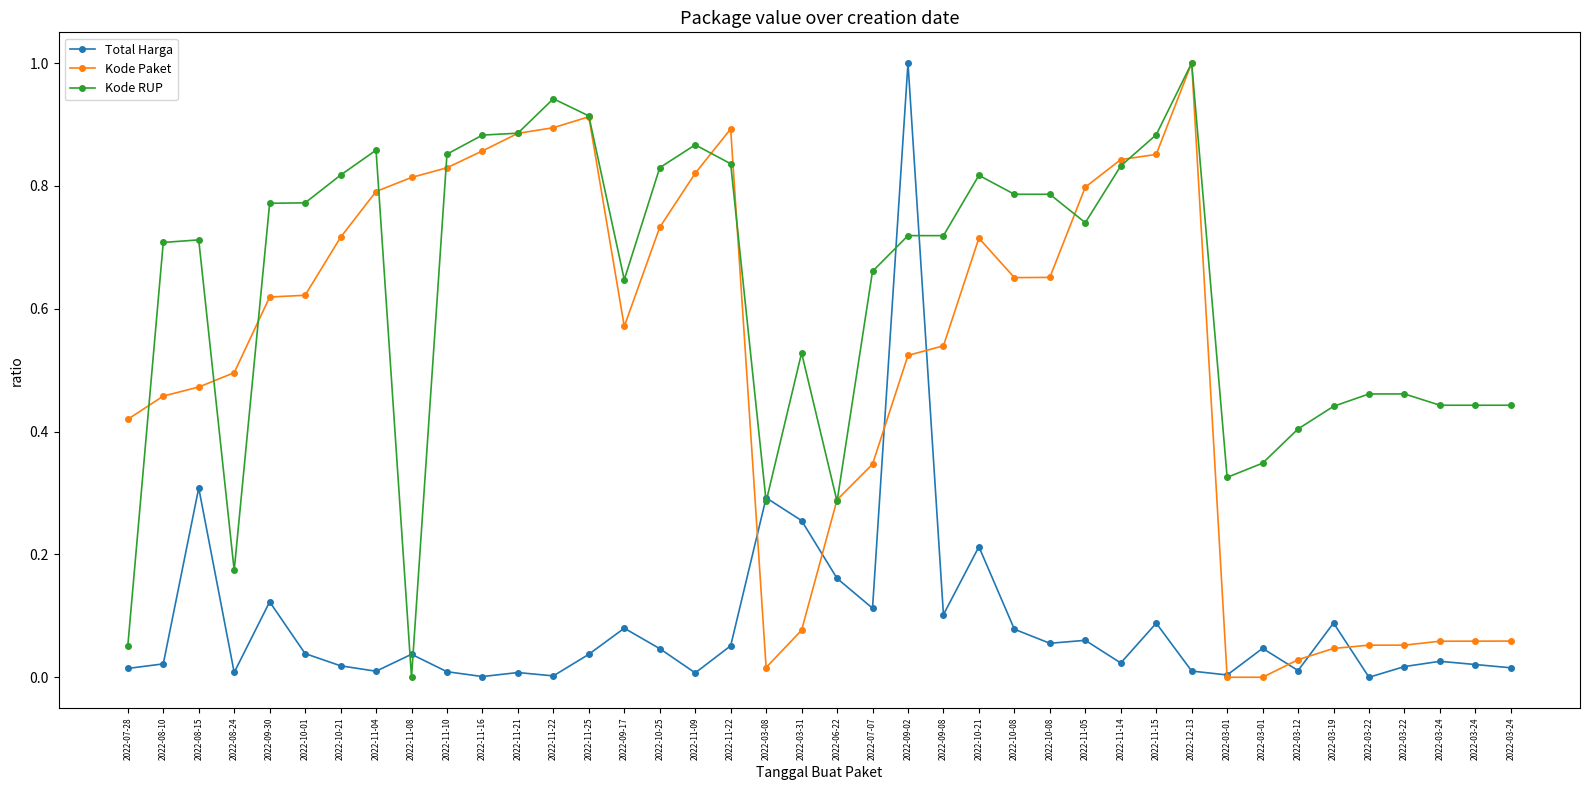

What is the value of the Total Harga point at the 19th from the left?

0.3